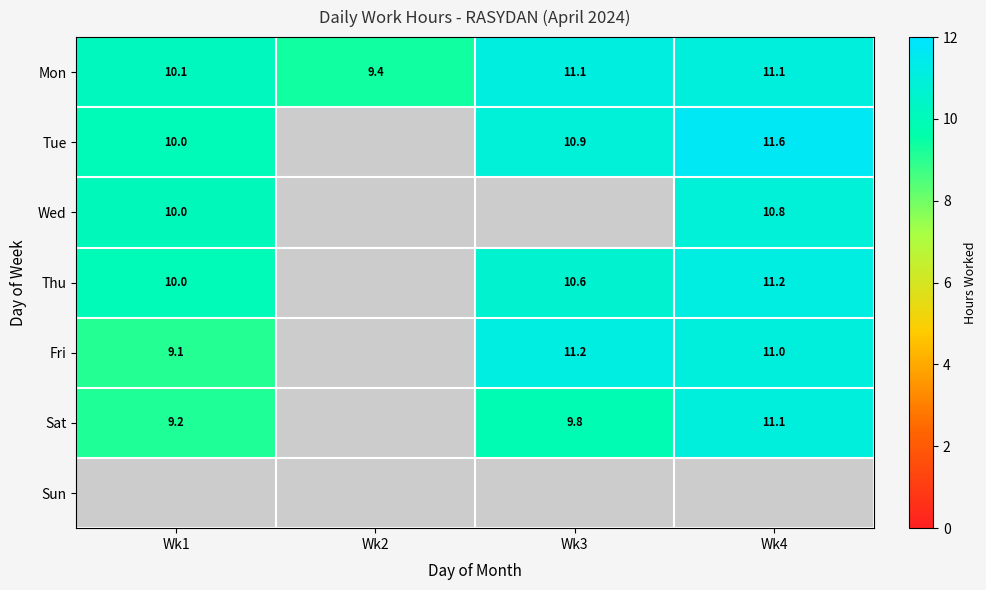

At which label does Mon reach its peak?

Wk3